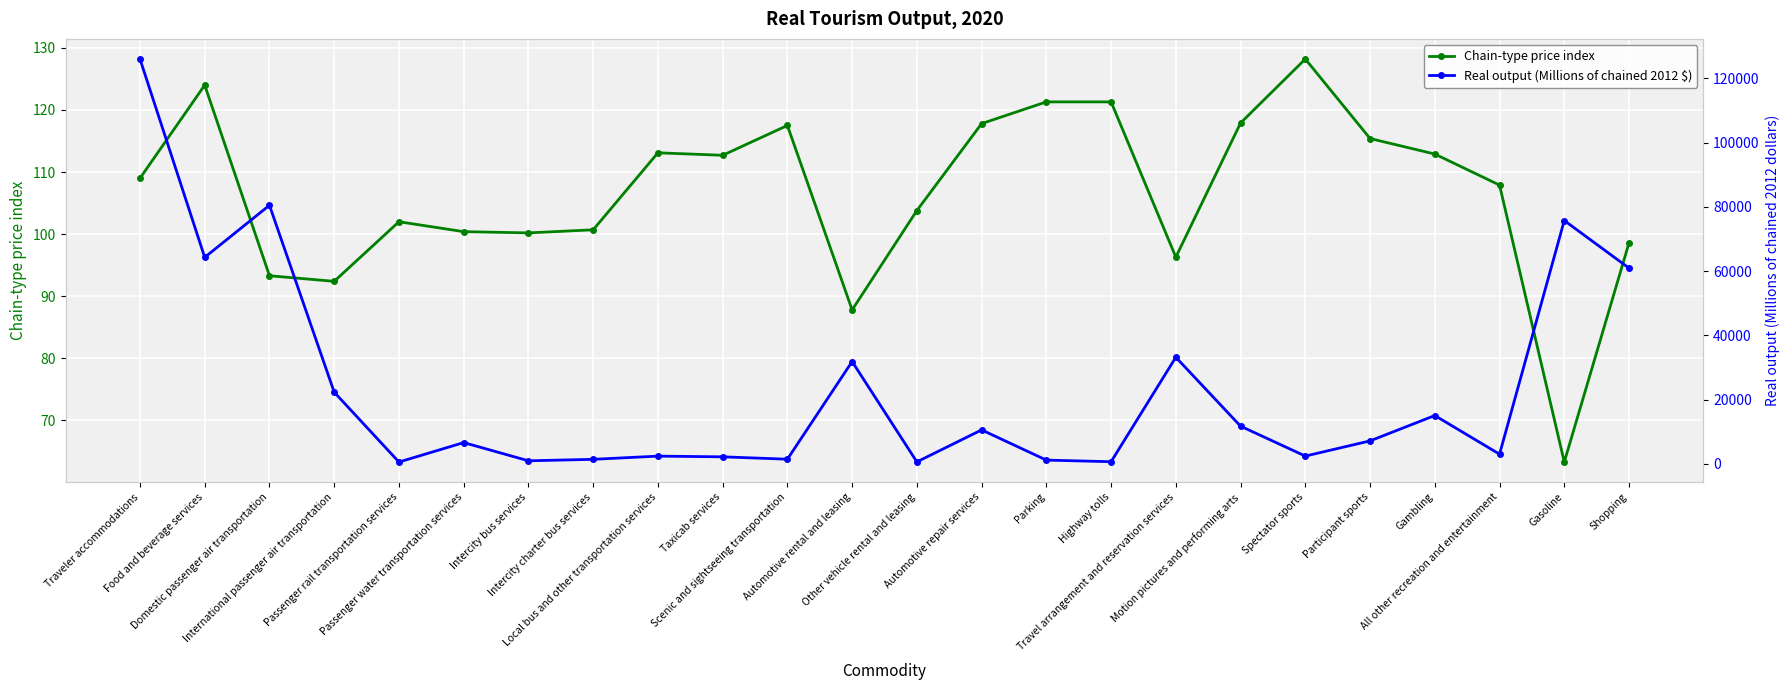

Which series has the largest total across all categories?

Real output (Millions of chained 2012 $)